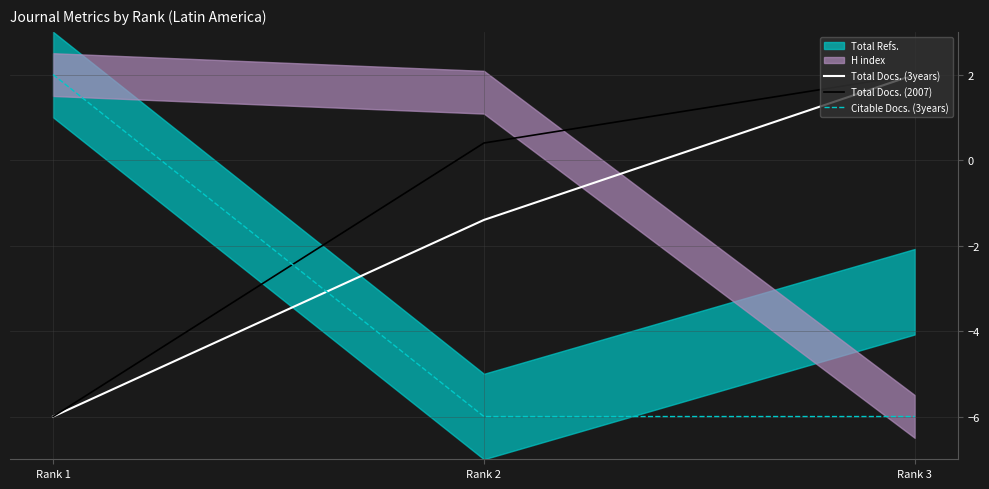

Which label corresponds to the largest value in the chart?

Rank 3